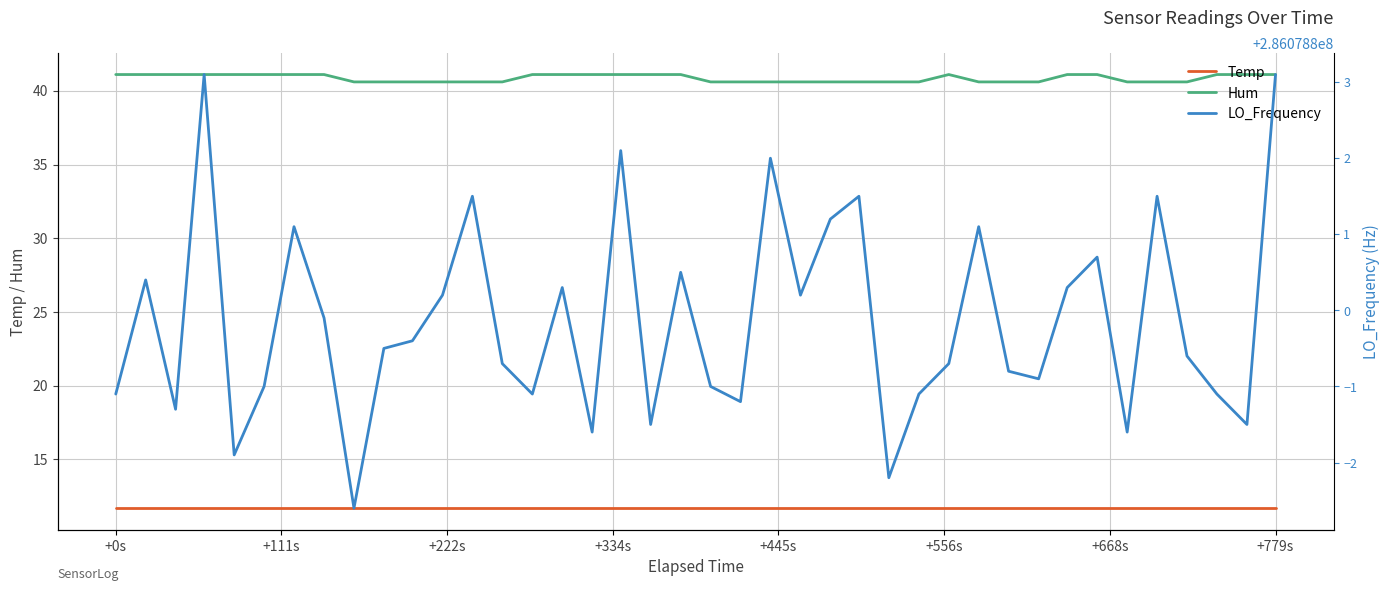

How many lines are shown in the chart?

3